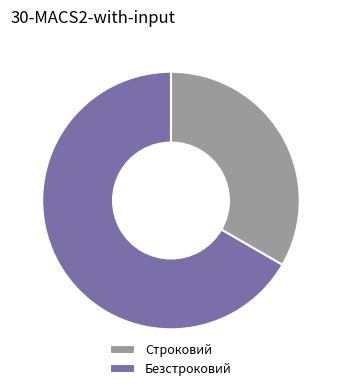

Which has a higher value, Безстроковий or Строковий?

Безстроковий